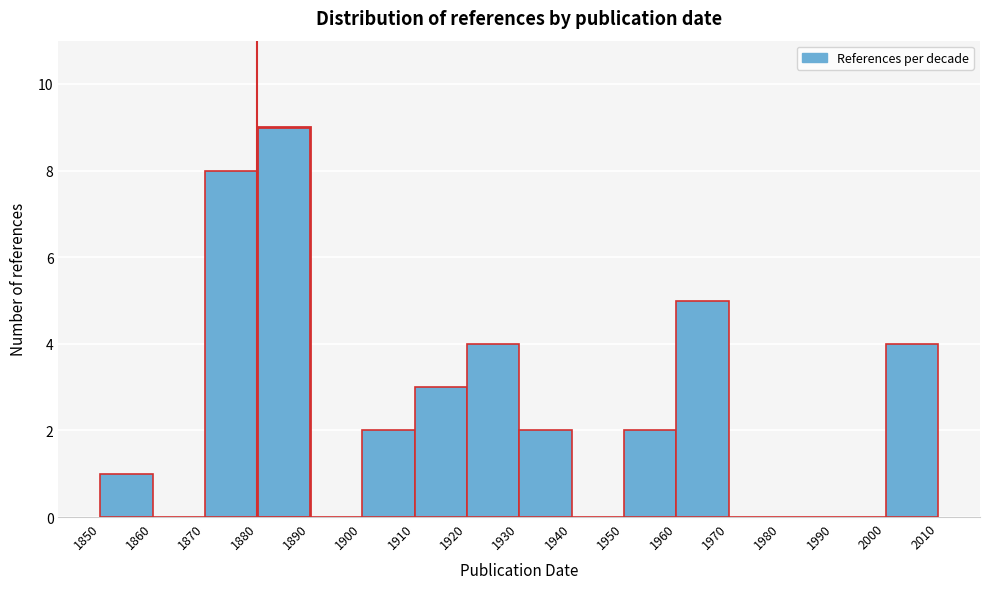

Reading left to right, transcribe this chart: for each bar, give the range it covers on the x-axis and its height. The values are not printed on the chart, so give them approximately, as read against the axis.

1850 to 1860: 1
1860 to 1870: 0
1870 to 1880: 8
1880 to 1890: 9
1890 to 1900: 0
1900 to 1910: 2
1910 to 1920: 3
1920 to 1930: 4
1930 to 1940: 2
1940 to 1950: 0
1950 to 1960: 2
1960 to 1970: 5
1970 to 1980: 0
1980 to 1990: 0
1990 to 2000: 0
2000 to 2010: 4